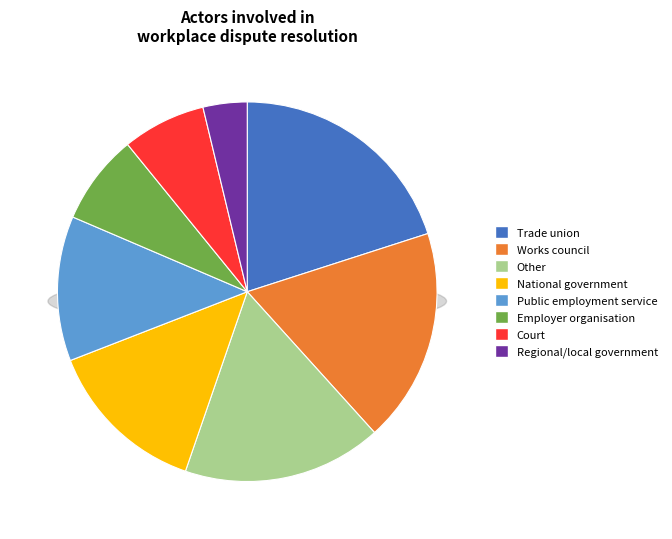

How many slices are in this pie chart?

8